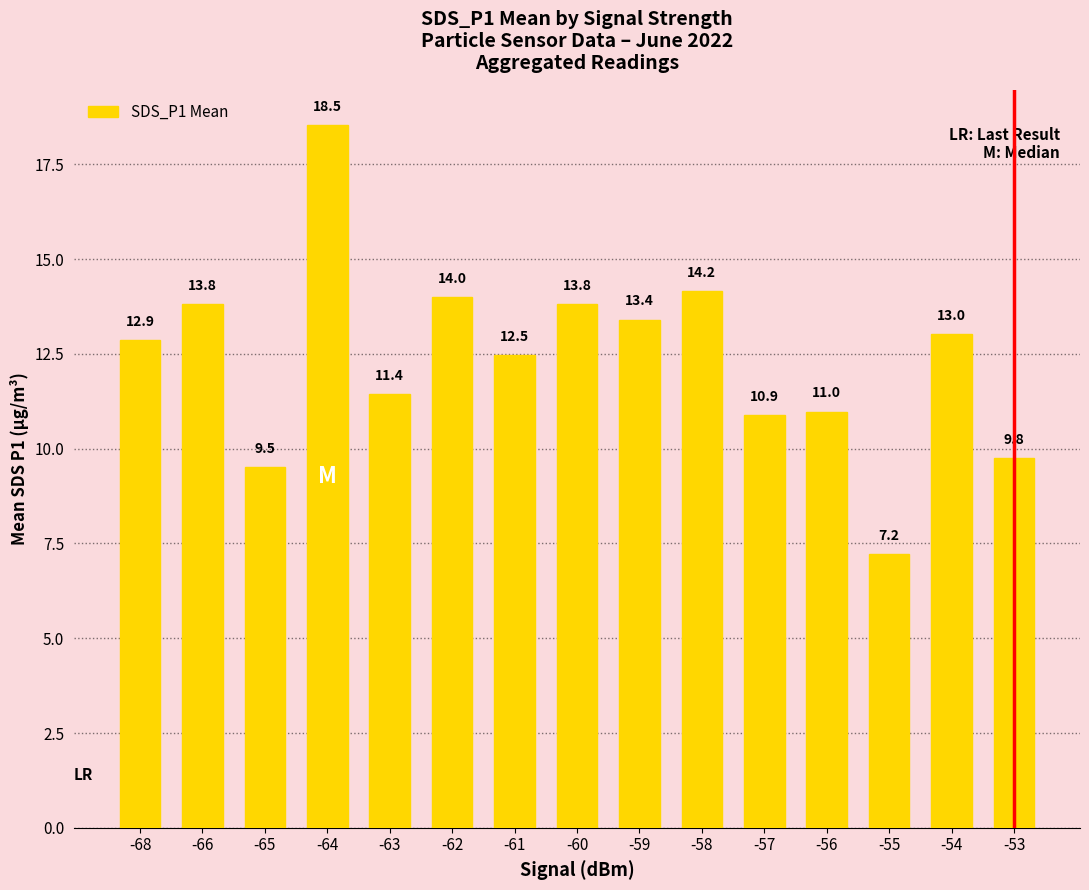

How many values exceed 12?

9